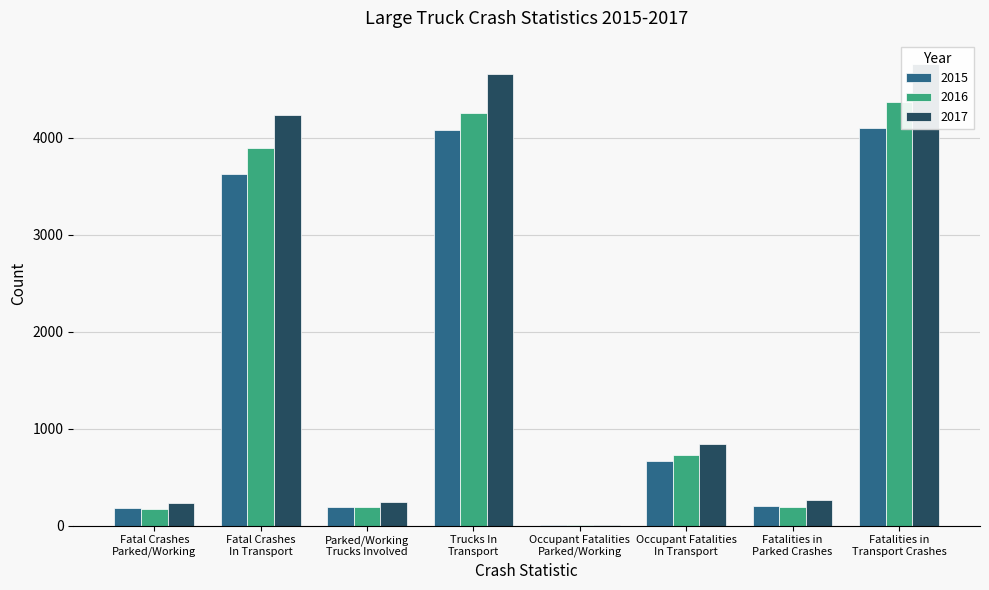

Reading right to left, what are all the values shown in this chart?

2015: Fatalities in
Transport Crashes=4094	Fatalities in
Parked Crashes=203	Occupant Fatalities
In Transport=665	Occupant Fatalities
Parked/Working=3	Trucks In
Transport=4074	Parked/Working
Trucks Involved=193	Fatal Crashes
In Transport=3622	Fatal Crashes
Parked/Working=182
2016: Fatalities in
Transport Crashes=4369	Fatalities in
Parked Crashes=194	Occupant Fatalities
In Transport=725	Occupant Fatalities
Parked/Working=2	Trucks In
Transport=4251	Parked/Working
Trucks Involved=187	Fatal Crashes
In Transport=3896	Fatal Crashes
Parked/Working=175
2017: Fatalities in
Transport Crashes=4761	Fatalities in
Parked Crashes=259	Occupant Fatalities
In Transport=841	Occupant Fatalities
Parked/Working=2	Trucks In
Transport=4657	Parked/Working
Trucks Involved=247	Fatal Crashes
In Transport=4237	Fatal Crashes
Parked/Working=234